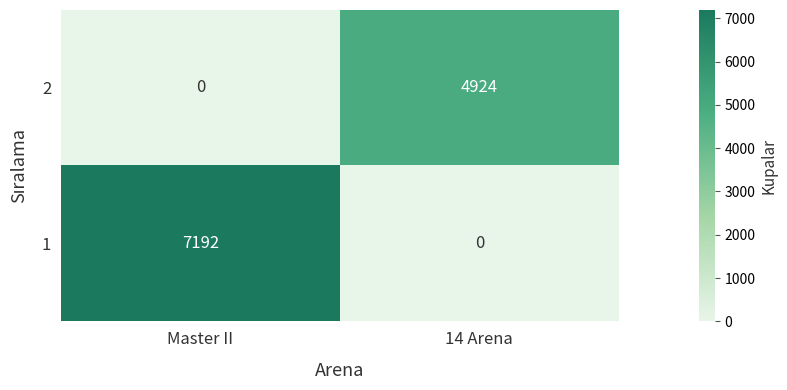

The 1 series shows 3180 at 14 Arena. True or false?

False